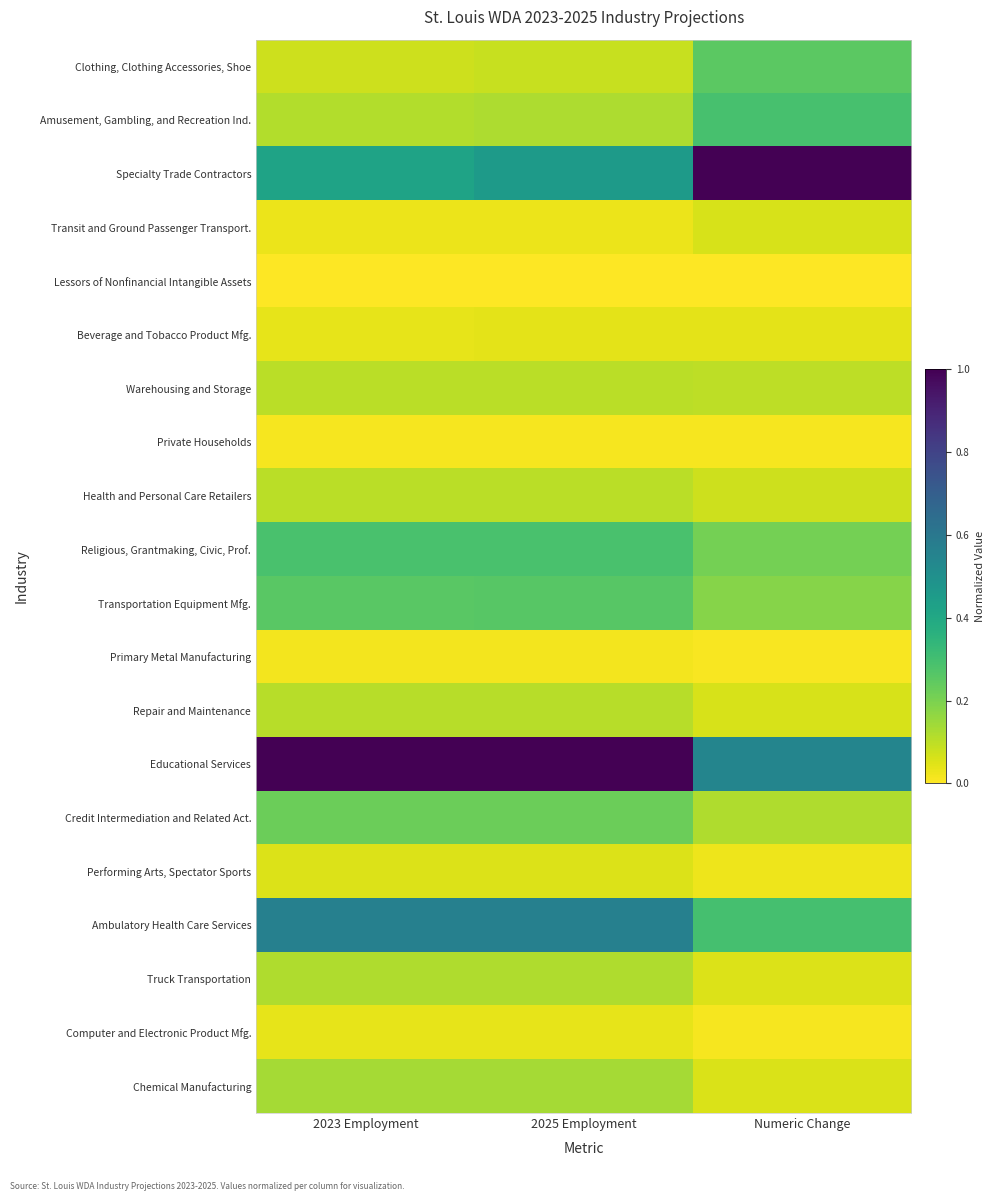

Reading left to right, extract all data points from this chart.

Clothing, Clothing Accessories, Shoe: 2023 Employment=0.1	2025 Employment=0.1	Numeric Change=0.2
Amusement, Gambling, and Recreation Ind.: 2023 Employment=0.1	2025 Employment=0.1	Numeric Change=0.3
Specialty Trade Contractors: 2023 Employment=0.4	2025 Employment=0.5	Numeric Change=1.0
Transit and Ground Passenger Transport.: 2023 Employment=0.0	2025 Employment=0.0	Numeric Change=0.1
Lessors of Nonfinancial Intangible Assets: 2023 Employment=0.0	2025 Employment=0.0	Numeric Change=0.0
Beverage and Tobacco Product Mfg.: 2023 Employment=0.0	2025 Employment=0.0	Numeric Change=0.0
Warehousing and Storage: 2023 Employment=0.1	2025 Employment=0.1	Numeric Change=0.1
Private Households: 2023 Employment=0.0	2025 Employment=0.0	Numeric Change=0.0
Health and Personal Care Retailers: 2023 Employment=0.1	2025 Employment=0.1	Numeric Change=0.1
Religious, Grantmaking, Civic, Prof.: 2023 Employment=0.3	2025 Employment=0.3	Numeric Change=0.2
Transportation Equipment Mfg.: 2023 Employment=0.3	2025 Employment=0.3	Numeric Change=0.2
Primary Metal Manufacturing: 2023 Employment=0.0	2025 Employment=0.0	Numeric Change=0.0
Repair and Maintenance: 2023 Employment=0.1	2025 Employment=0.1	Numeric Change=0.1
Educational Services: 2023 Employment=1.0	2025 Employment=1.0	Numeric Change=0.5
Credit Intermediation and Related Act.: 2023 Employment=0.2	2025 Employment=0.2	Numeric Change=0.1
Performing Arts, Spectator Sports: 2023 Employment=0.1	2025 Employment=0.1	Numeric Change=0.0
Ambulatory Health Care Services: 2023 Employment=0.6	2025 Employment=0.6	Numeric Change=0.3
Truck Transportation: 2023 Employment=0.1	2025 Employment=0.1	Numeric Change=0.1
Computer and Electronic Product Mfg.: 2023 Employment=0.0	2025 Employment=0.0	Numeric Change=0.0
Chemical Manufacturing: 2023 Employment=0.1	2025 Employment=0.1	Numeric Change=0.1